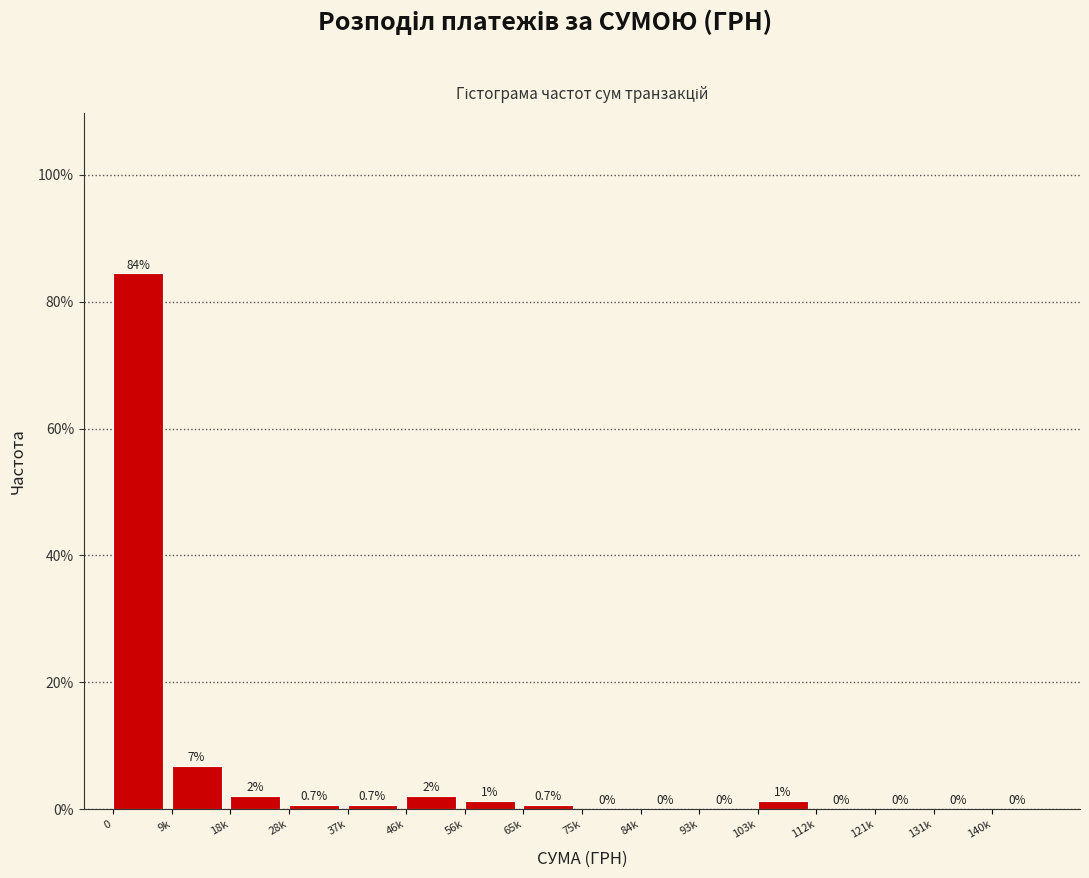

Which has a higher value, 93k or 37k?

37k